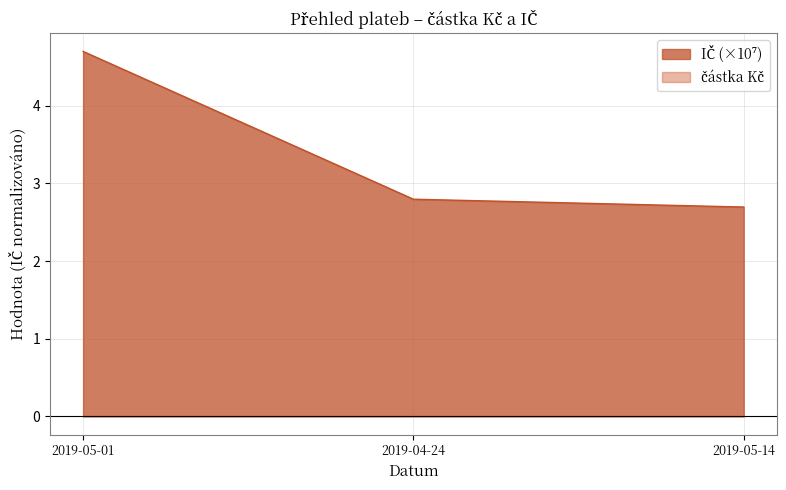

List the labels in order of value, largest first.

2019-05-01, 2019-04-24, 2019-05-14